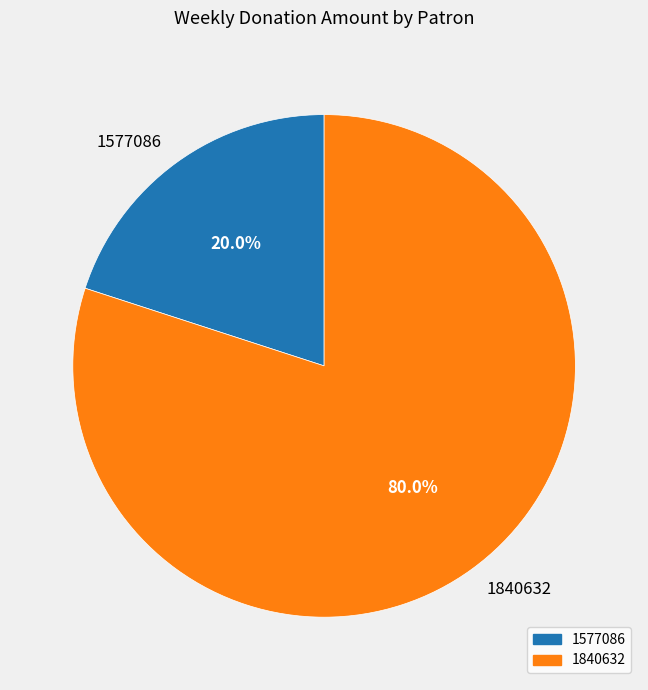

What percentage is the 1577086 slice, to the nearest percent?

20%